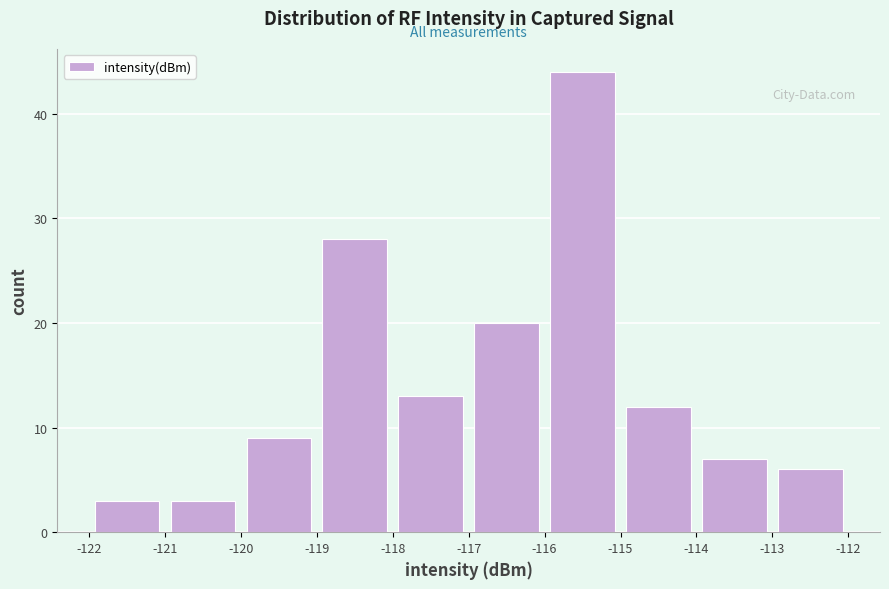

Which range on the x-axis has the tallest bar?

-116 to -115